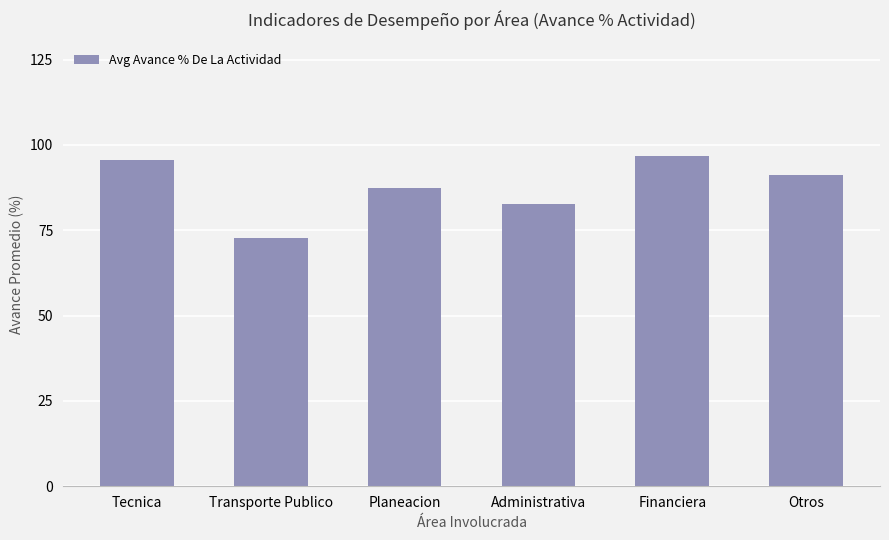

What is the label of the 6th bar from the right?

Tecnica